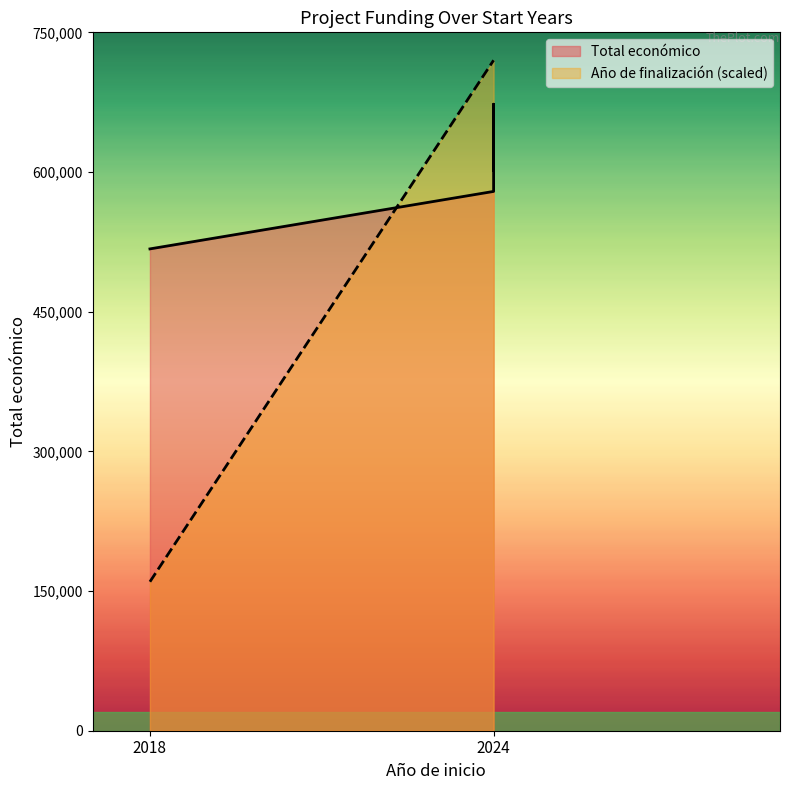

What is the difference between the second highest and minimum values in the Año de finalización series?

7.0